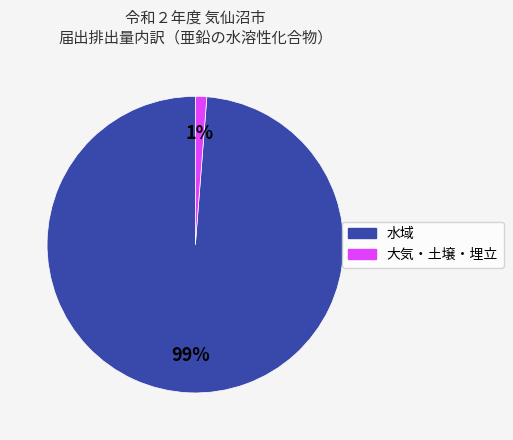

To the nearest percent, what is the difference between the largest and smallest slice percentages?

98%